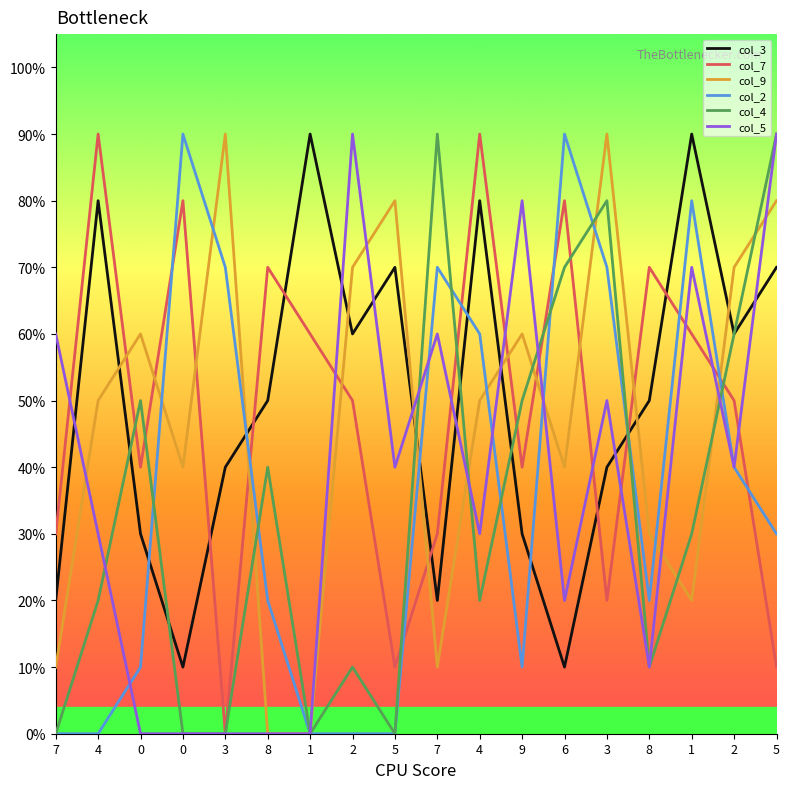

What is the label of the 14th point from the left?

3